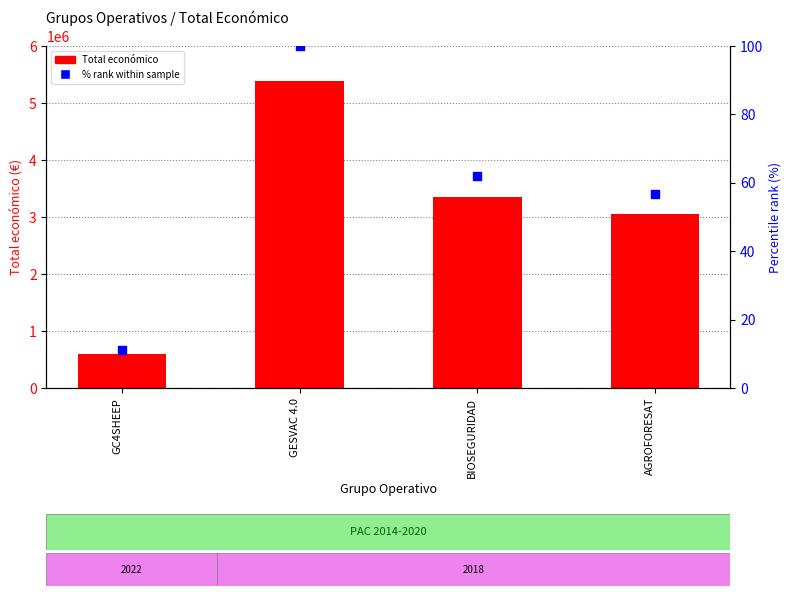

At which category is the sum across all series the highest?

GESVAC 4.0